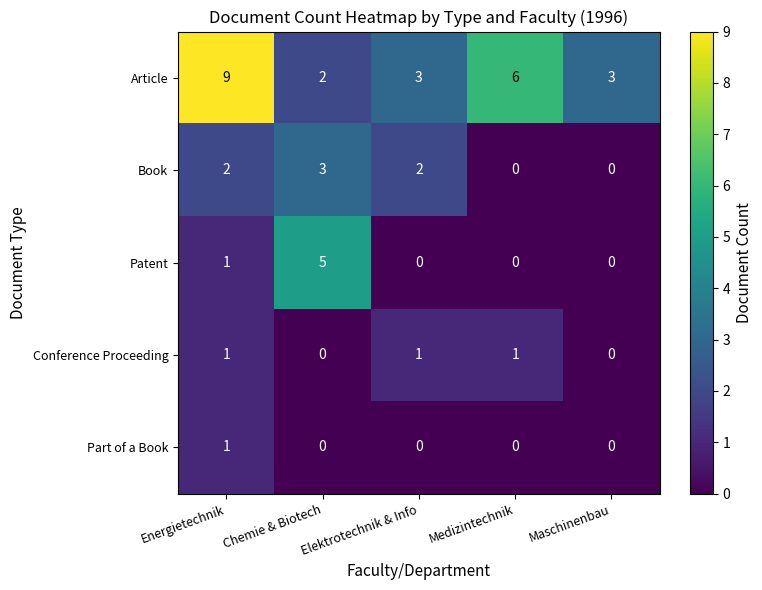

The Article series shows 2 at Chemie & Biotech. True or false?

True